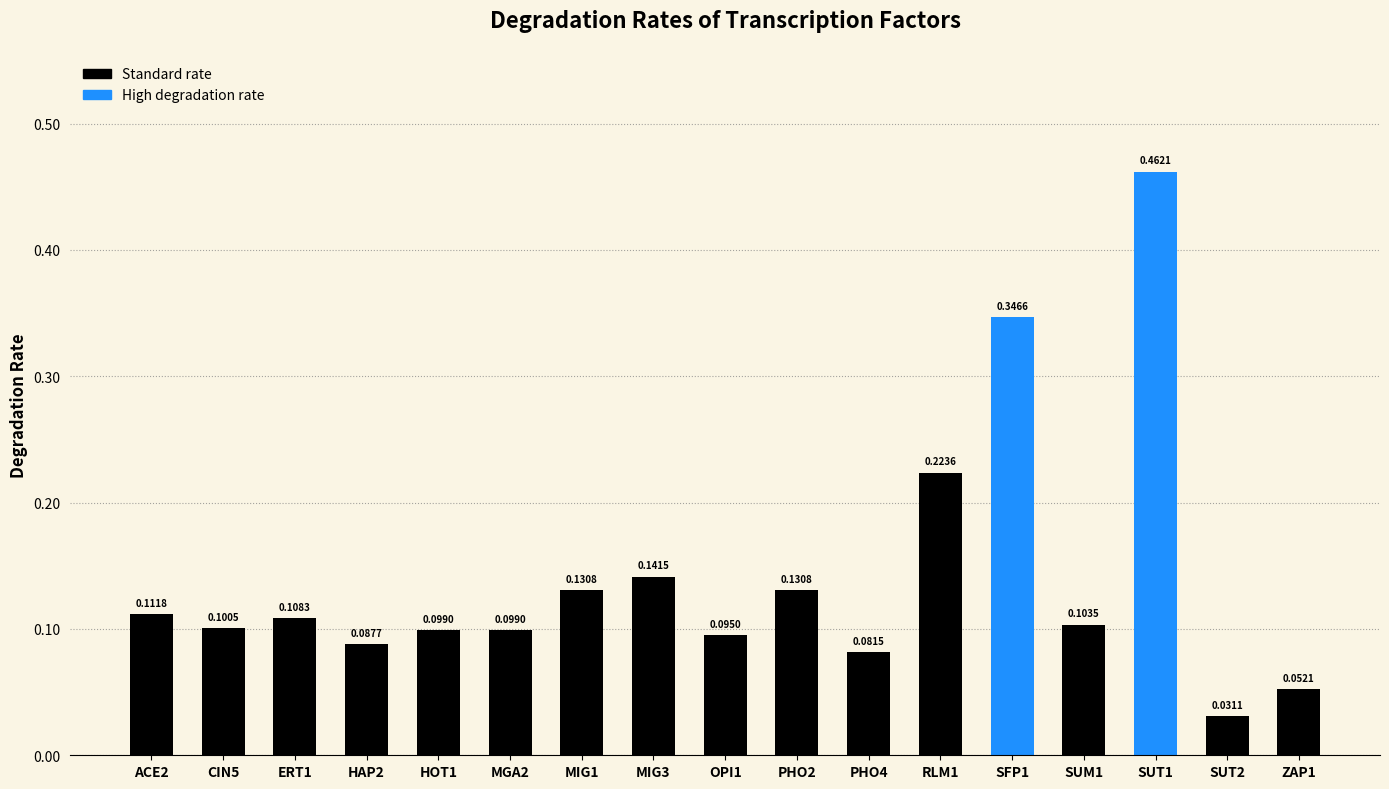

What is the sum of the values at SUT1 and ERT1?

0.6